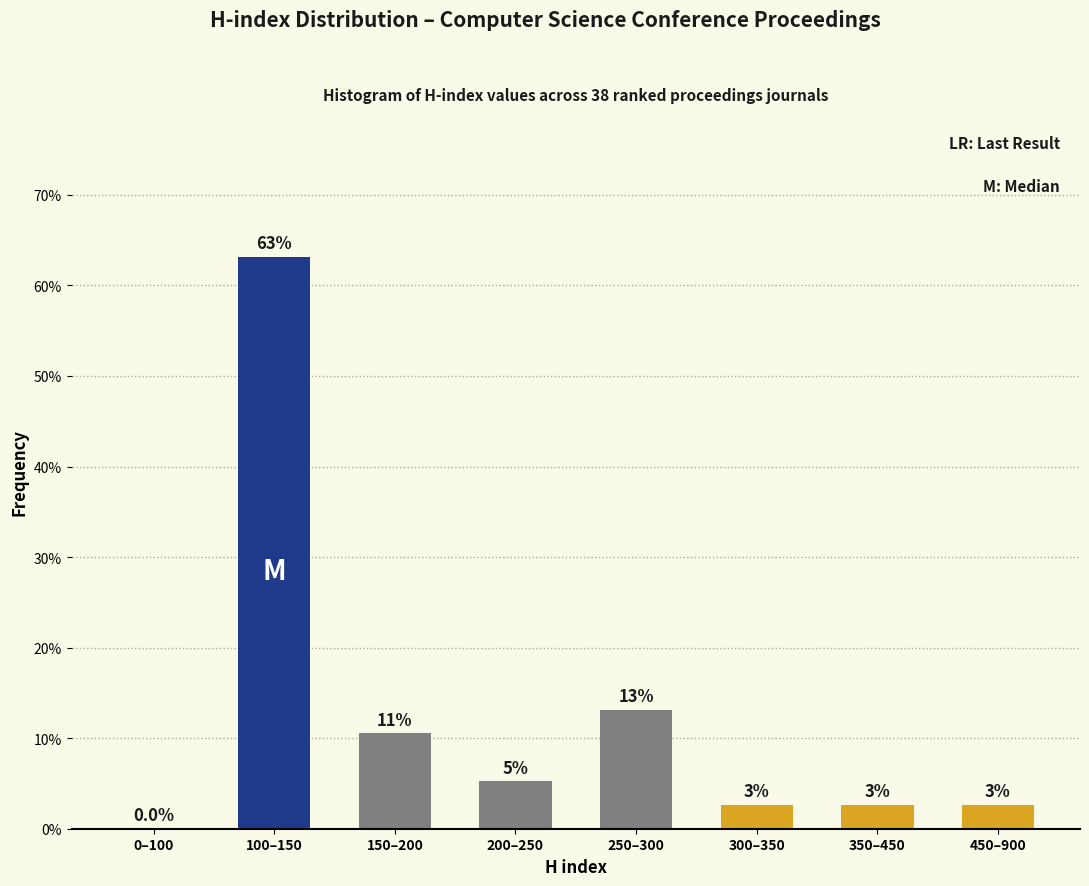

Are the bars horizontal?

No